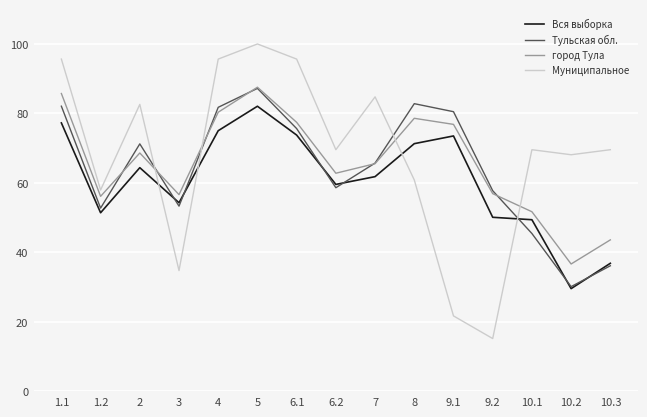

How many values in the город Тула series are below 65?

7